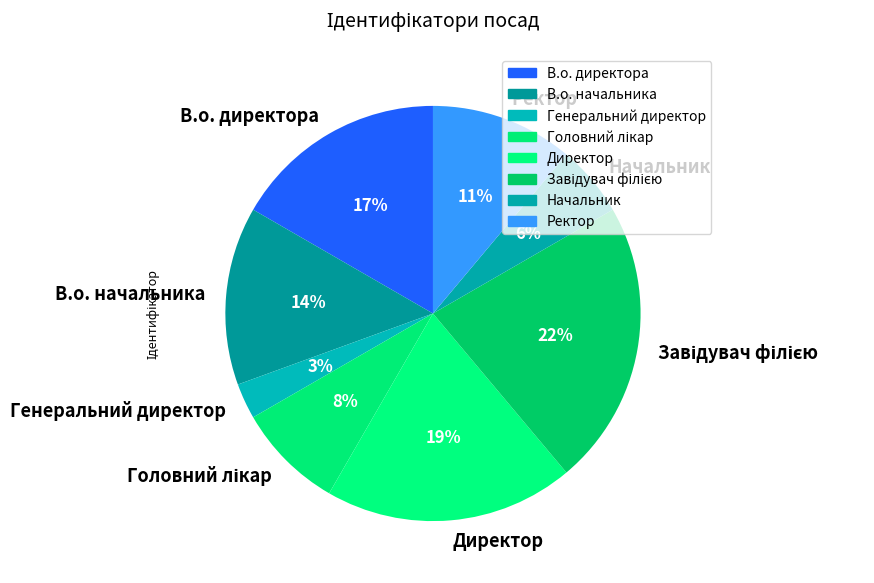

The В.о. начальника slice represents 27% of the pie. True or false?

False